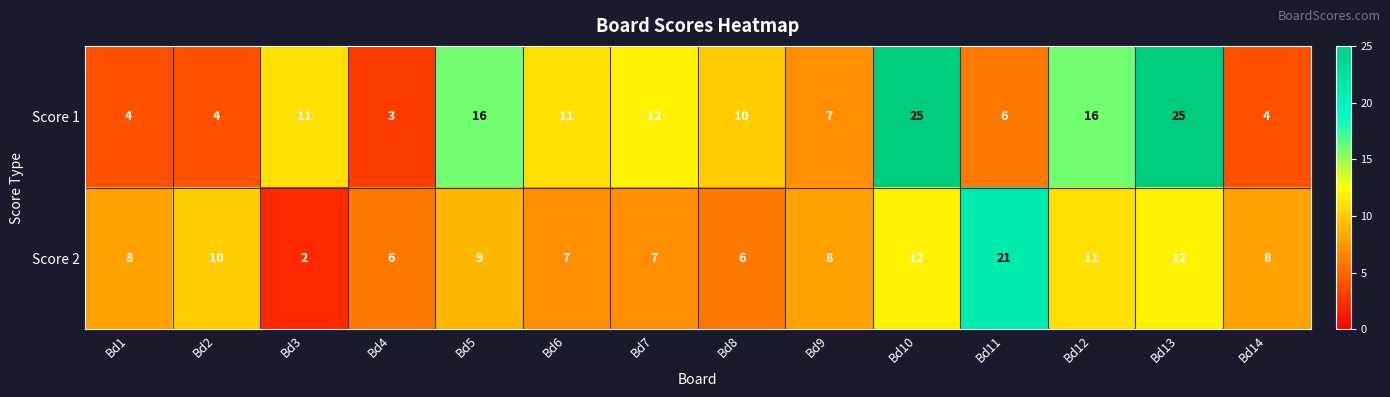

Which series has the largest total across all categories?

Score 1